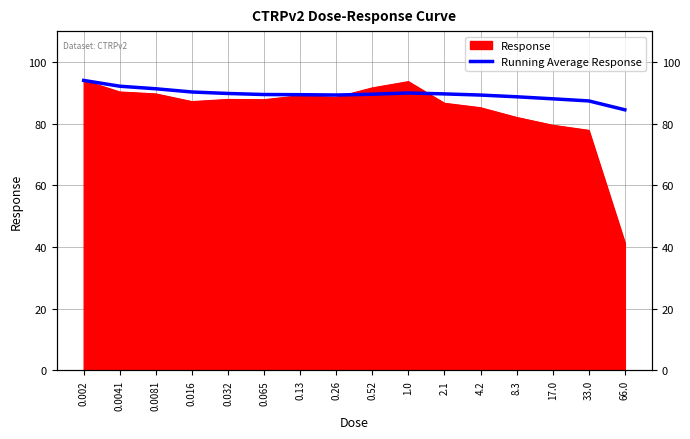

Rank the categories by value from lowest to highest.

66.0, 33.0, 17.0, 8.3, 4.2, 0.26, 0.13, 0.065, 0.52, 2.1, 0.032, 1.0, 0.016, 0.0081, 0.0041, 0.002